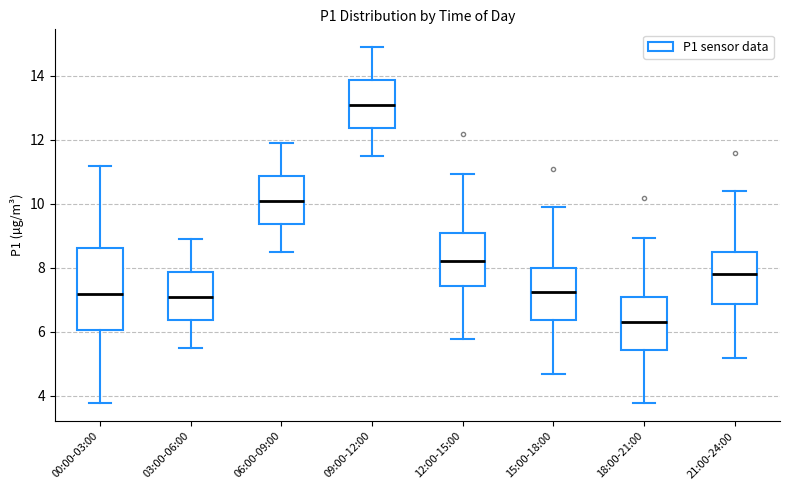

Reading left to right, read every box against the y-axis: the position of its median line, the range the box covers, and the ends of its whiskers. The values are not printed on the chart, so give them approximately, as read against the axis.

00:00-03:00: median 7.2, box 6.0 to 8.6, whiskers 3.8 to 11.2
03:00-06:00: median 7.2, box 6.4 to 7.8, whiskers 5.6 to 9.0
06:00-09:00: median 10.2, box 9.4 to 10.8, whiskers 8.6 to 12.0
09:00-12:00: median 13.2, box 12.4 to 13.8, whiskers 11.6 to 15.0
12:00-15:00: median 8.2, box 7.4 to 9.0, whiskers 5.8 to 11.0
15:00-18:00: median 7.2, box 6.4 to 8.0, whiskers 4.8 to 10.0
18:00-21:00: median 6.4, box 5.4 to 7.0, whiskers 3.8 to 9.0
21:00-24:00: median 7.8, box 6.8 to 8.6, whiskers 5.2 to 10.4